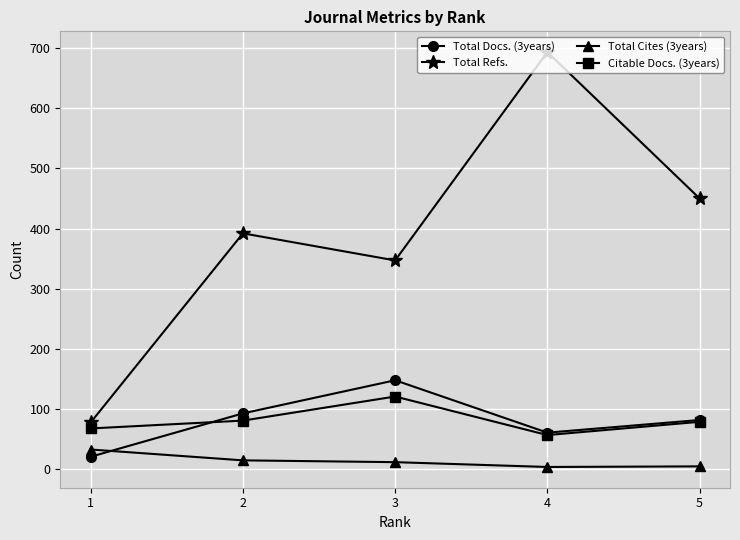

What is the value of the Citable Docs. (3years) point at the 1st from the left?

68